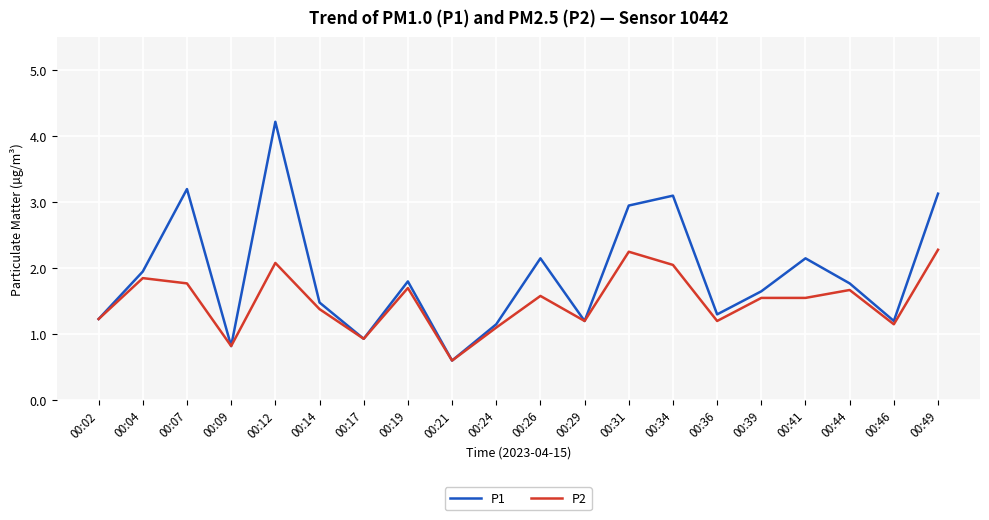

What is the smallest value displayed?

0.6